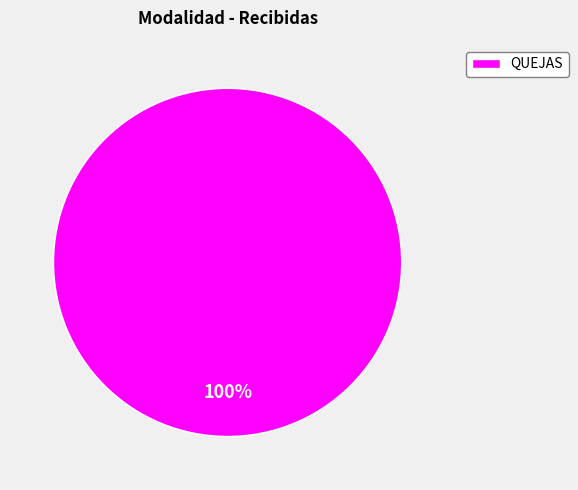

Which slice represents more than half of the pie?

QUEJAS